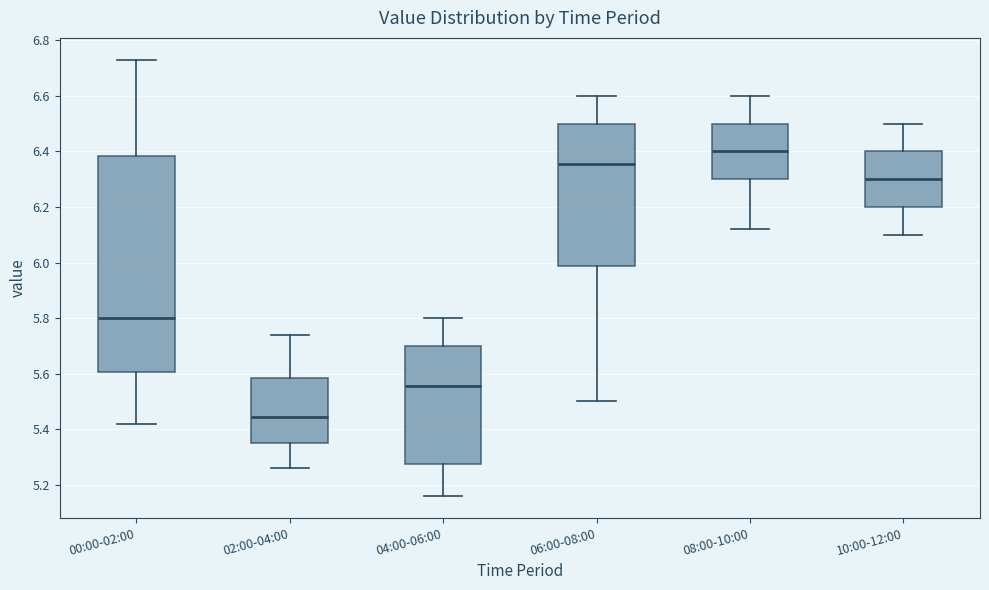

Reading left to right, read every box against the y-axis: the position of its median line, the range the box covers, and the ends of its whiskers. The values are not printed on the chart, so give them approximately, as read against the axis.

00:00-02:00: median 5.80, box 5.60 to 6.38, whiskers 5.42 to 6.74
02:00-04:00: median 5.44, box 5.36 to 5.58, whiskers 5.26 to 5.74
04:00-06:00: median 5.56, box 5.28 to 5.70, whiskers 5.16 to 5.80
06:00-08:00: median 6.36, box 5.98 to 6.50, whiskers 5.50 to 6.60
08:00-10:00: median 6.40, box 6.30 to 6.50, whiskers 6.12 to 6.60
10:00-12:00: median 6.30, box 6.20 to 6.40, whiskers 6.10 to 6.50